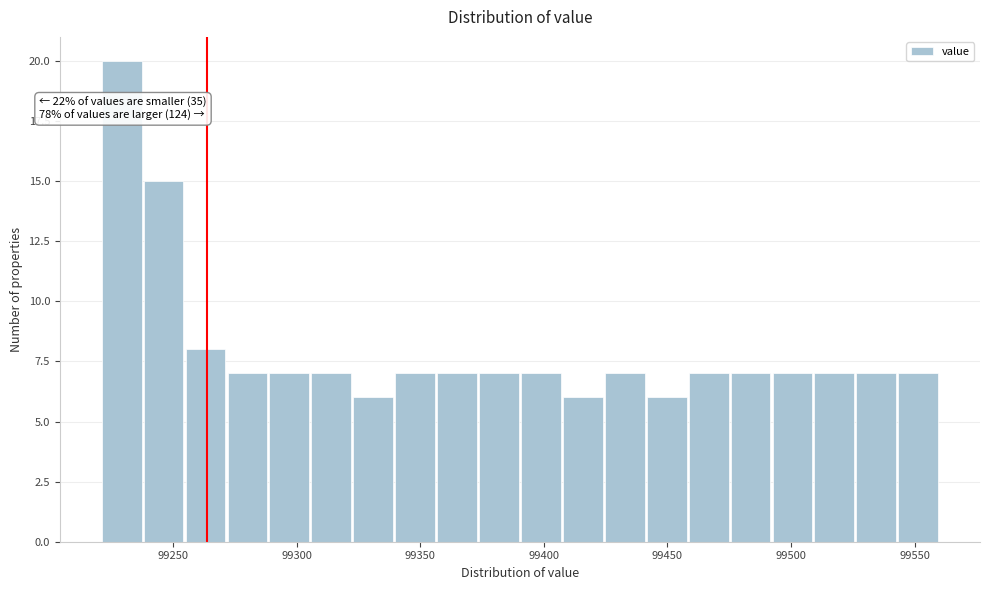

Around what value on the x-axis is the tallest bar? Give the approximate position of its centre, as read against the axis.

99230